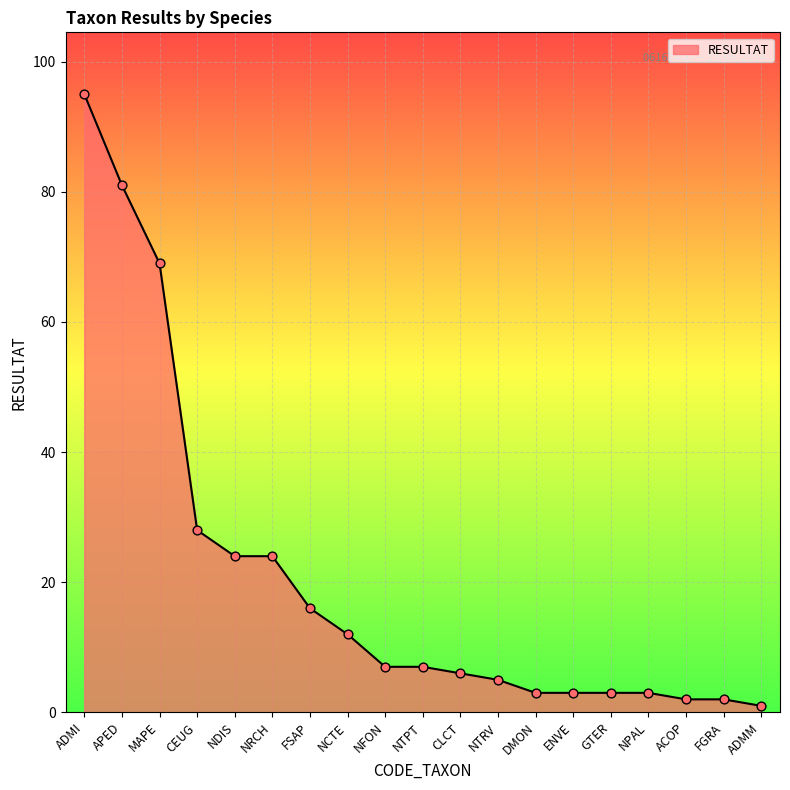

What is the ratio of the value at NFON to the value at NTRV?

1.4